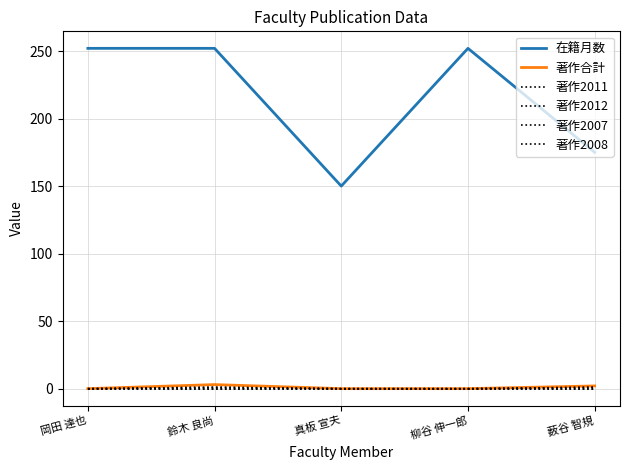

Rank the categories by 著作2011 value from highest to lowest.

鈴木 良尚, 薮谷 智規, 岡田 達也, 真板 宣夫, 柳谷 伸一郎